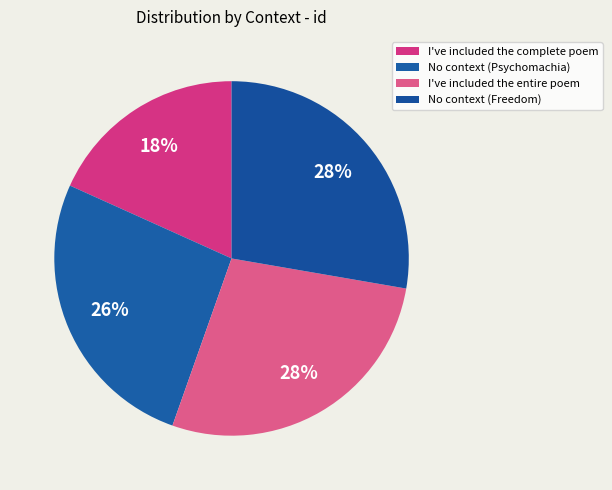

How many slices are in this pie chart?

4